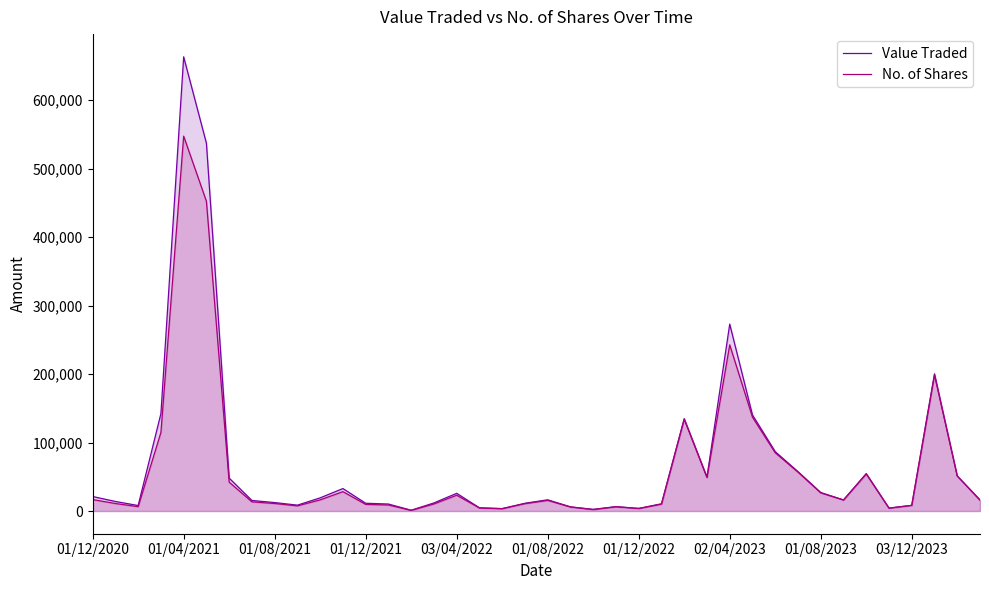

Which category has the highest value across all series?

01/04/2021